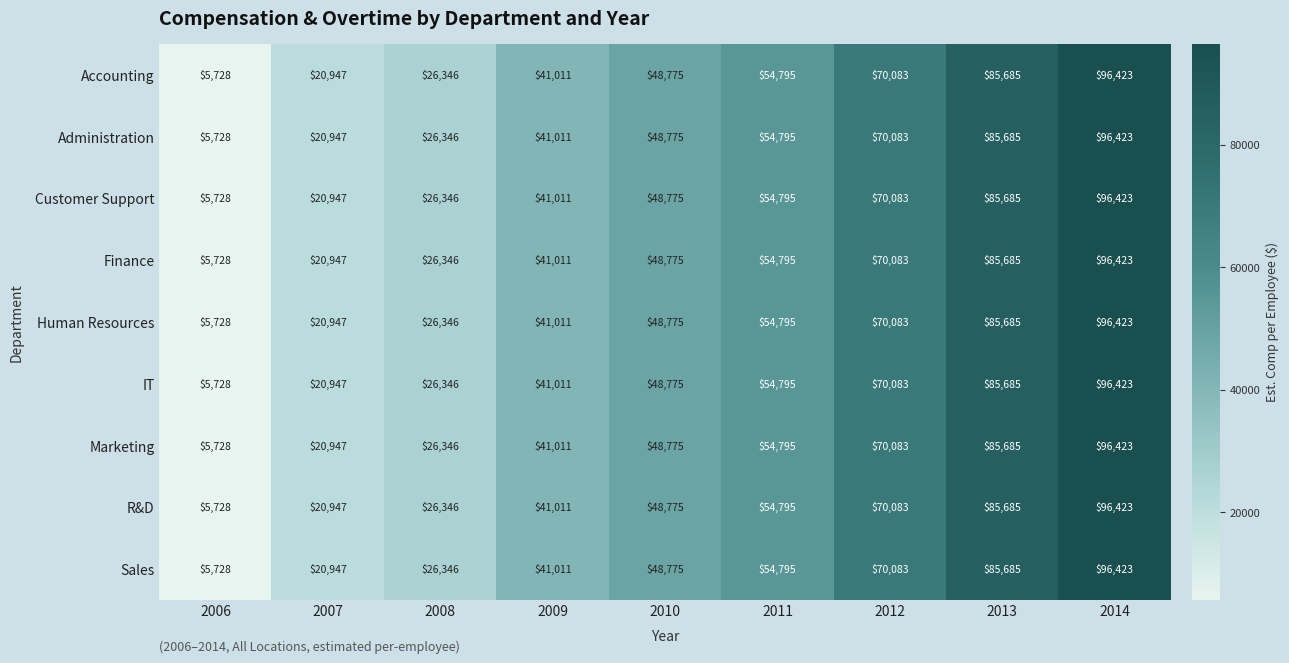

Is the value of IT at 2010 greater than the value of Finance at 2006?

Yes